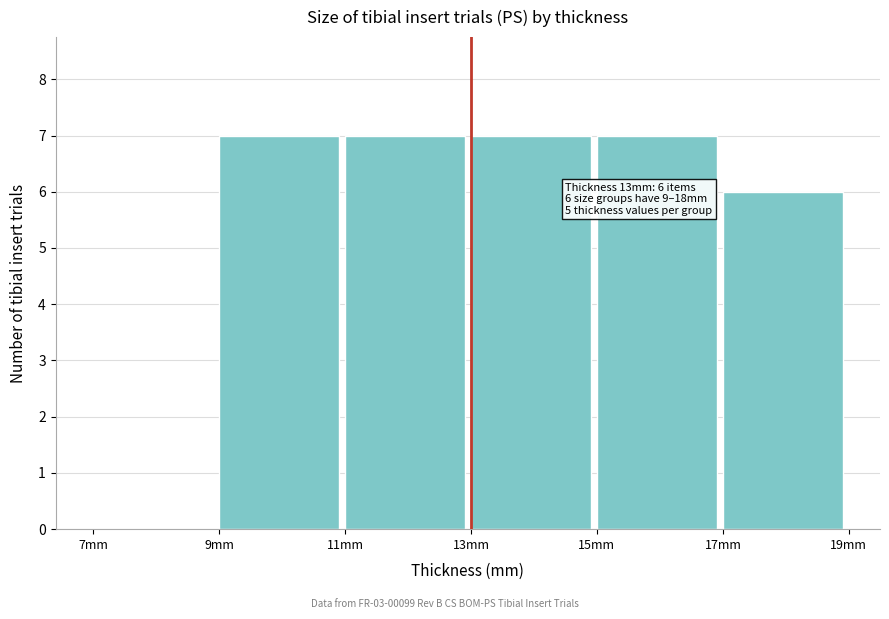

Reading left to right, what are all the values shown in this chart?

7mm=0	9mm=7	11mm=7	13mm=7	15mm=7	17mm=6